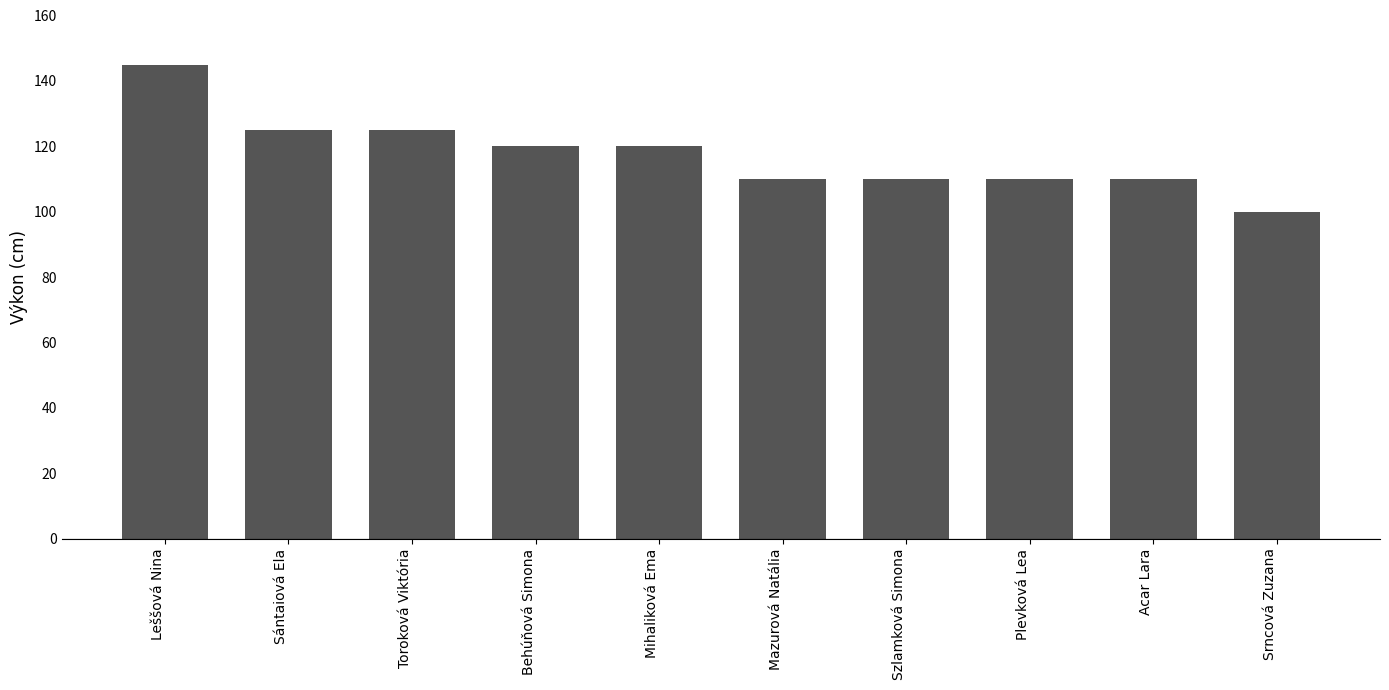

Reading left to right, list all the values displayed in this chart.

145	125	125	120	120	110	110	110	110	100